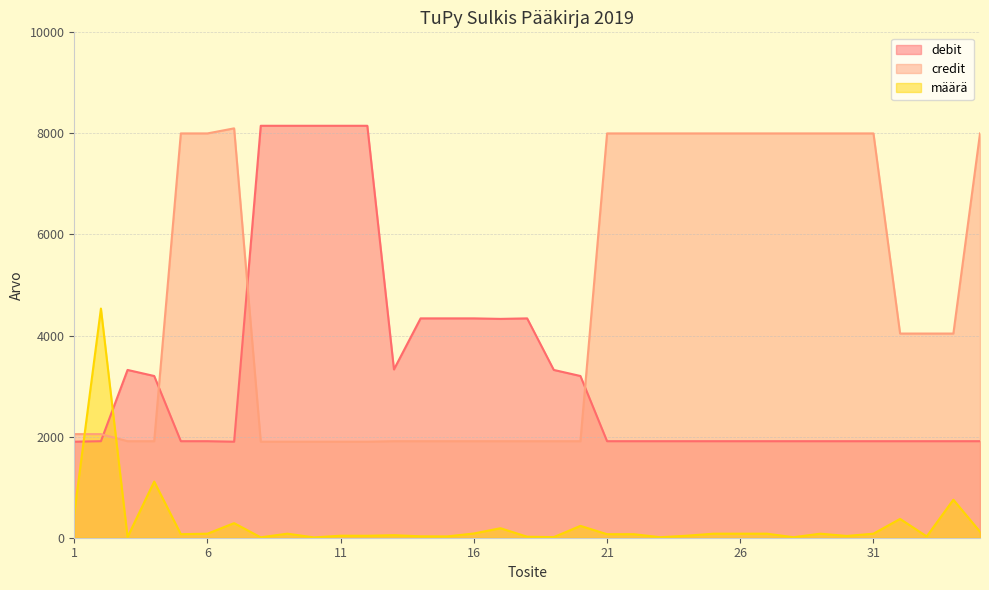

The value of määrä at 13 is 67.6. True or false?

False